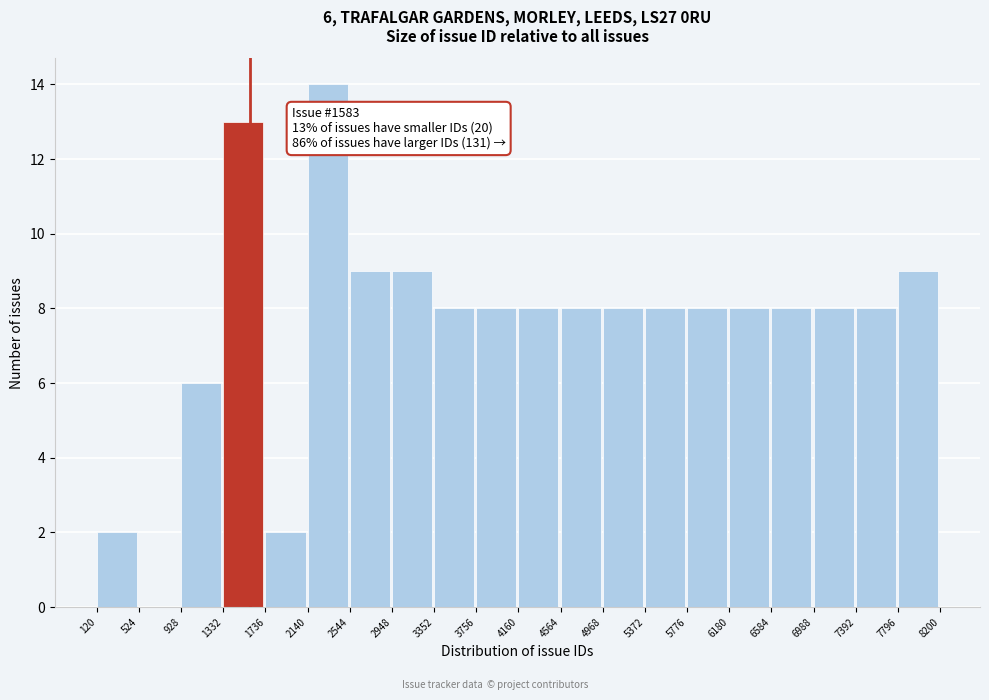

Over which range of the x-axis is the bar tallest?

2140 to 2544